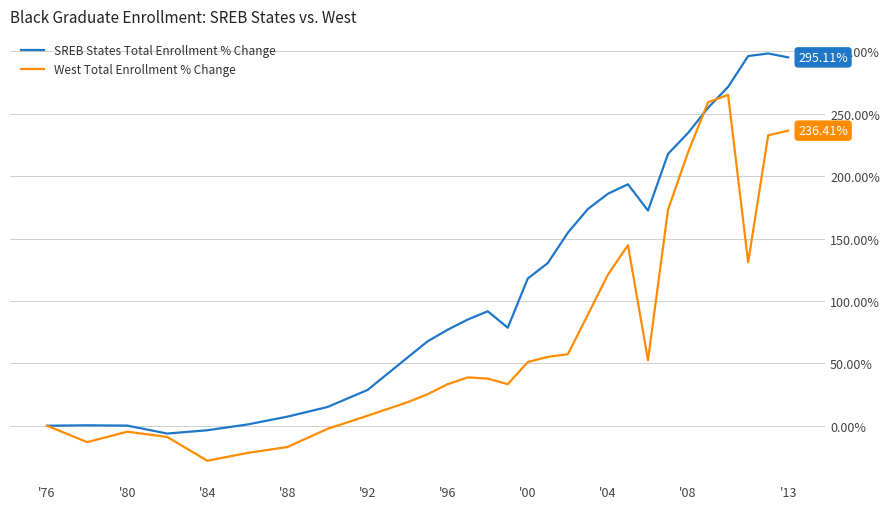

Which series has the widest spread of values?

SREB States Total Enrollment % Change